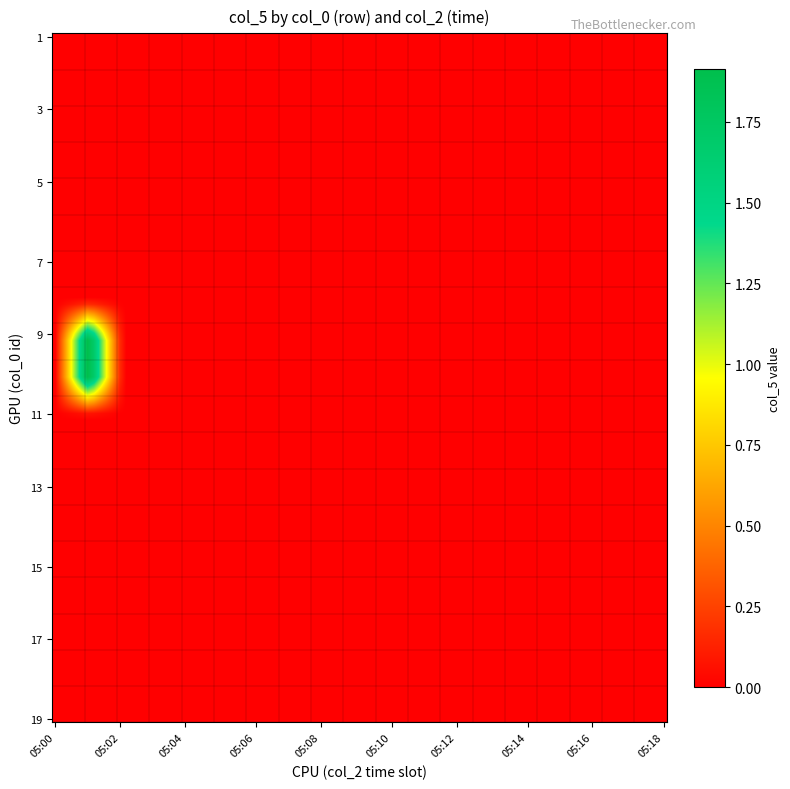

Reading left to right, list all the values displayed in this chart.

1: 0	0	0	0	0	0	0	0	0	0	0	0	0	0	0	0	0	0	0
2: 0	0	0	0	0	0	0	0	0	0	0	0	0	0	0	0	0	0	0
3: 0	0	0	0	0	0	0	0	0	0	0	0	0	0	0	0	0	0	0
4: 0	0	0	0	0	0	0	0	0	0	0	0	0	0	0	0	0	0	0
5: 0	0	0	0	0	0	0	0	0	0	0	0	0	0	0	0	0	0	0
6: 0	0	0	0	0	0	0	0	0	0	0	0	0	0	0	0	0	0	0
7: 0	0	0	0	0	0	0	0	0	0	0	0	0	0	0	0	0	0	0
8: 0	0	0	0	0	0	0	0	0	0	0	0	0	0	0	0	0	0	0
9: 0	2	0	0	0	0	0	0	0	0	0	0	0	0	0	0	0	0	0
10: 0	2	0	0	0	0	0	0	0	0	0	0	0	0	0	0	0	0	0
11: 0	0	0	0	0	0	0	0	0	0	0	0	0	0	0	0	0	0	0
12: 0	0	0	0	0	0	0	0	0	0	0	0	0	0	0	0	0	0	0
13: 0	0	0	0	0	0	0	0	0	0	0	0	0	0	0	0	0	0	0
14: 0	0	0	0	0	0	0	0	0	0	0	0	0	0	0	0	0	0	0
15: 0	0	0	0	0	0	0	0	0	0	0	0	0	0	0	0	0	0	0
16: 0	0	0	0	0	0	0	0	0	0	0	0	0	0	0	0	0	0	0
17: 0	0	0	0	0	0	0	0	0	0	0	0	0	0	0	0	0	0	0
18: 0	0	0	0	0	0	0	0	0	0	0	0	0	0	0	0	0	0	0
19: 0	0	0	0	0	0	0	0	0	0	0	0	0	0	0	0	0	0	0